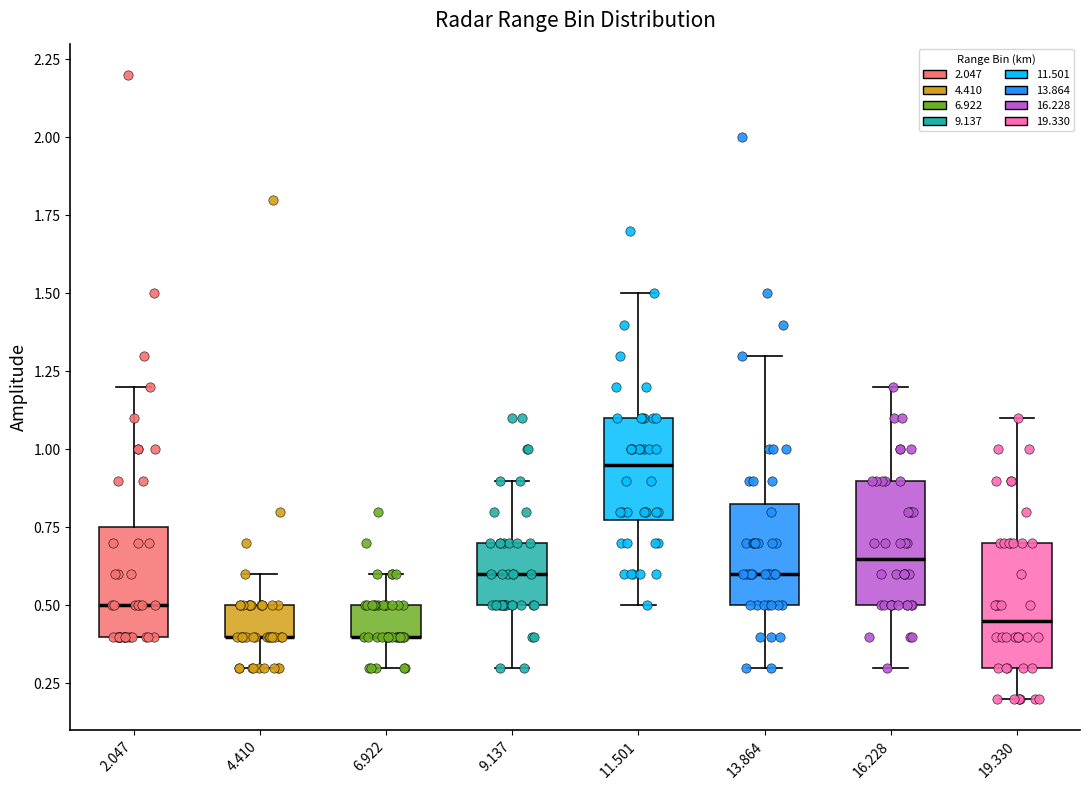

Reading left to right, read every box against the y-axis: the position of its median line, the range the box covers, and the ends of its whiskers. The values are not printed on the chart, so give them approximately, as read against the axis.

2.047: median 0.50, box 0.40 to 0.75, whiskers 0.40 to 1.20
4.410: median 0.40 (drawn on the box's lower edge), box 0.40 to 0.50, whiskers 0.30 to 0.60
6.922: median 0.40 (drawn on the box's lower edge), box 0.40 to 0.50, whiskers 0.30 to 0.60
9.137: median 0.60, box 0.50 to 0.70, whiskers 0.30 to 0.90
11.501: median 0.95, box 0.80 to 1.10, whiskers 0.50 to 1.50
13.864: median 0.60, box 0.50 to 0.85, whiskers 0.30 to 1.30
16.228: median 0.65, box 0.50 to 0.90, whiskers 0.30 to 1.20
19.330: median 0.45, box 0.30 to 0.70, whiskers 0.20 to 1.10